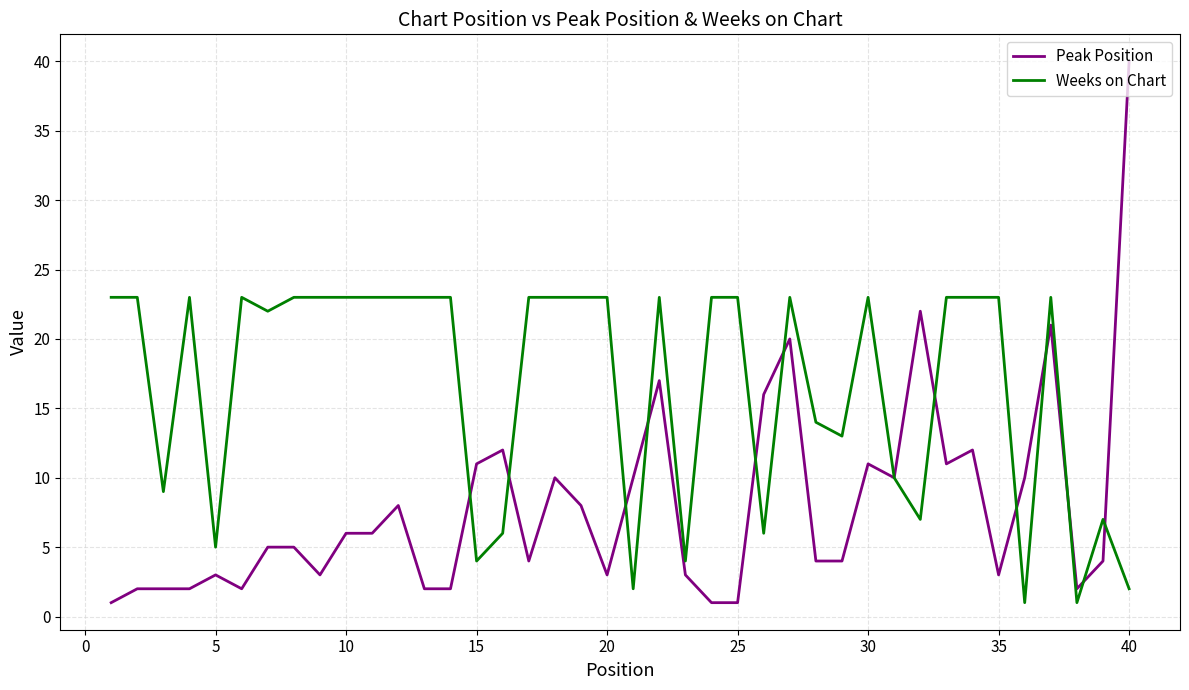

Rank the series by their maximum value, from highest to lowest.

Peak Position, Weeks on Chart